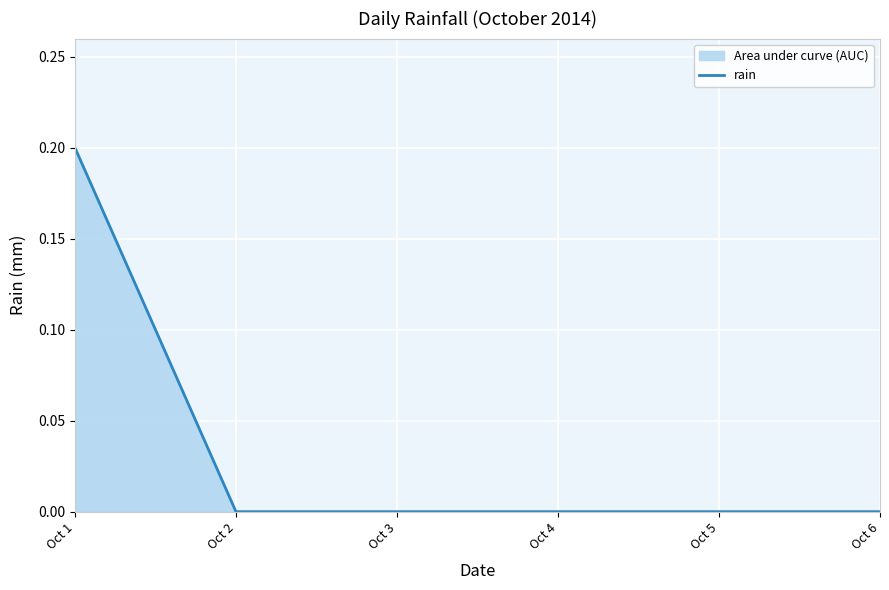

Reading right to left, what are all the values shown in this chart?

0.0	0.0	0.0	0.0	0.0	0.2